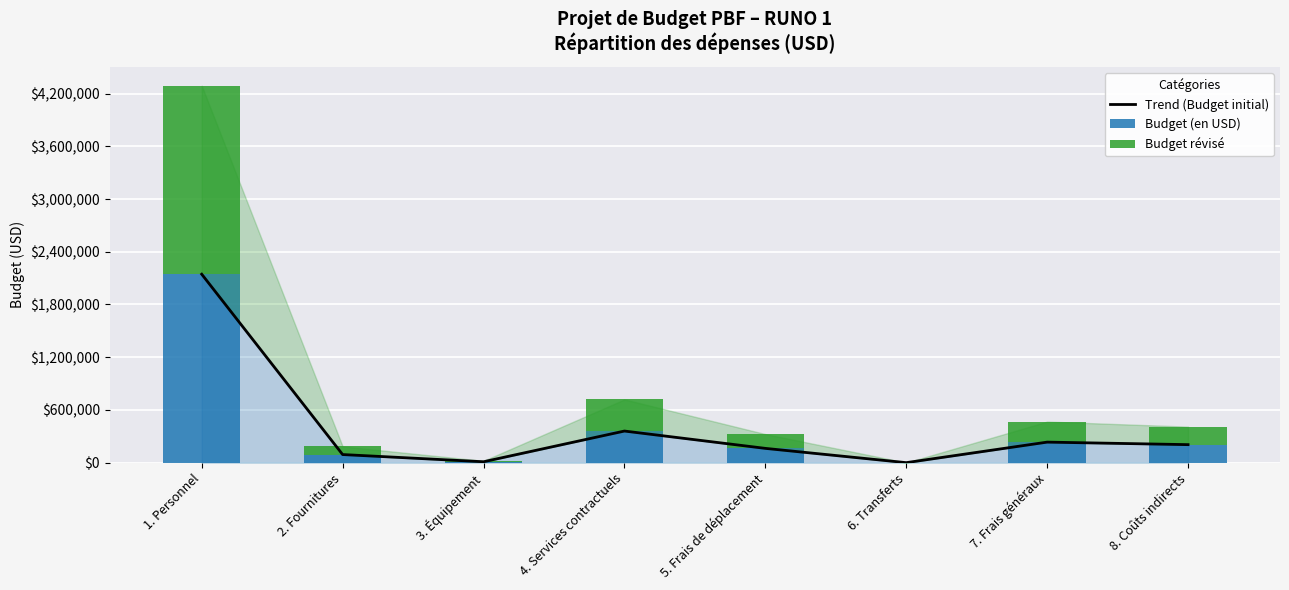

At how many categories does at least one series exceed 722486?

1